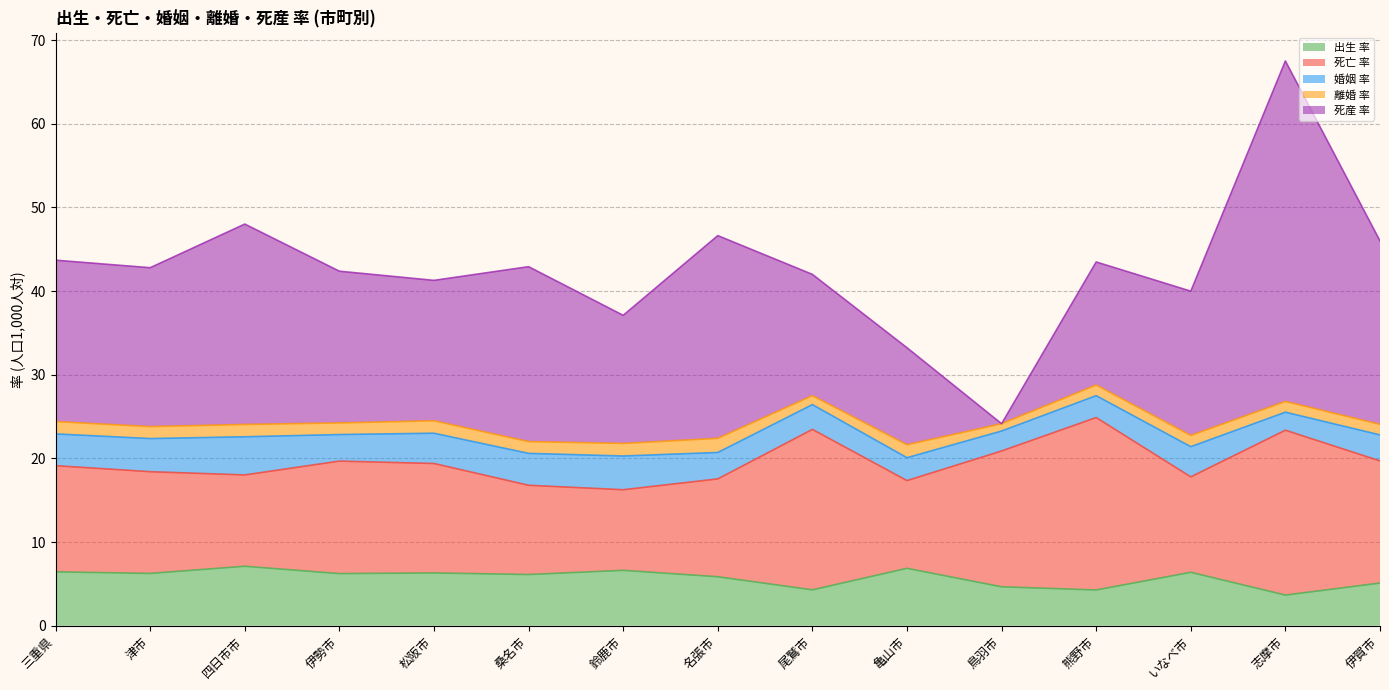

True or false: 死産 率 has a value of 22.4 at 鈴鹿市.

False